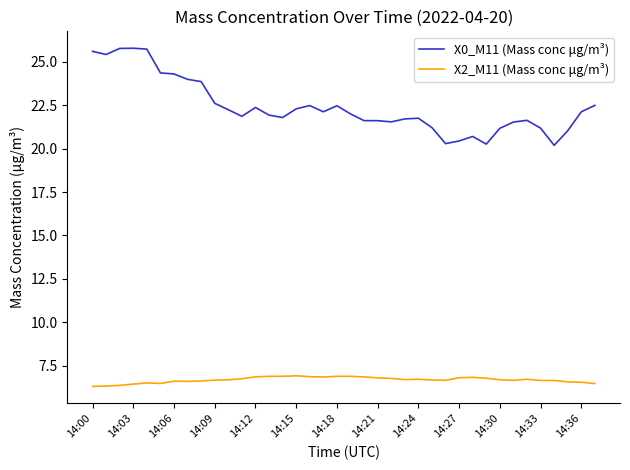

What is the highest value of the X2_M11 (Mass conc μg/m³) series?

6.9